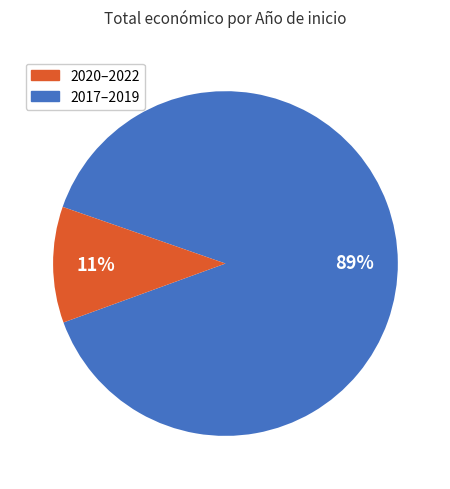

Does any single category account for the majority?

Yes